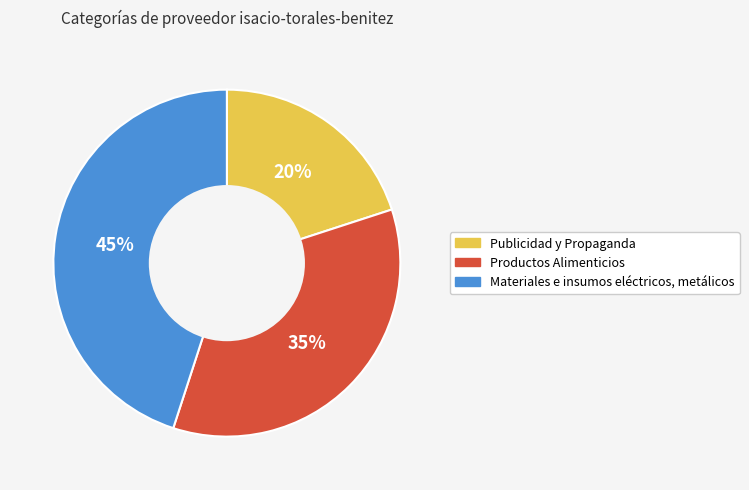

Count the number of slices in the pie.

3